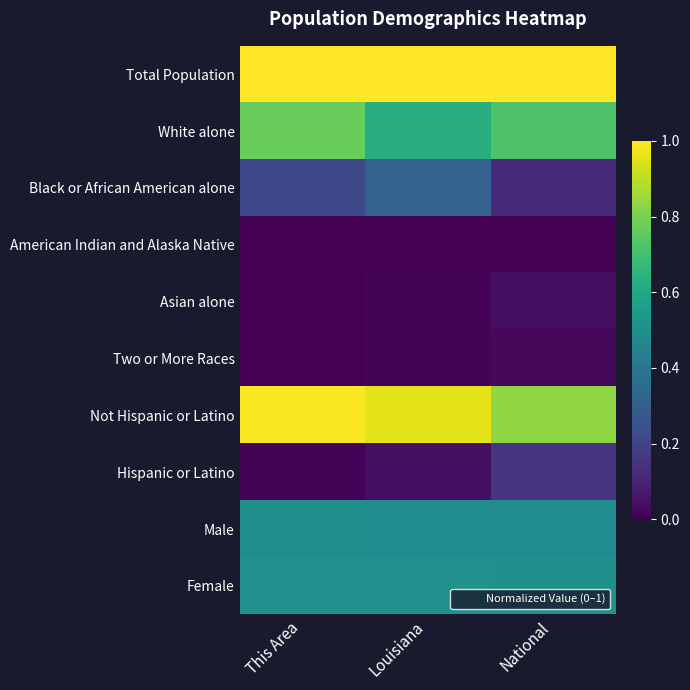

At which category is the sum across all series the highest?

This Area